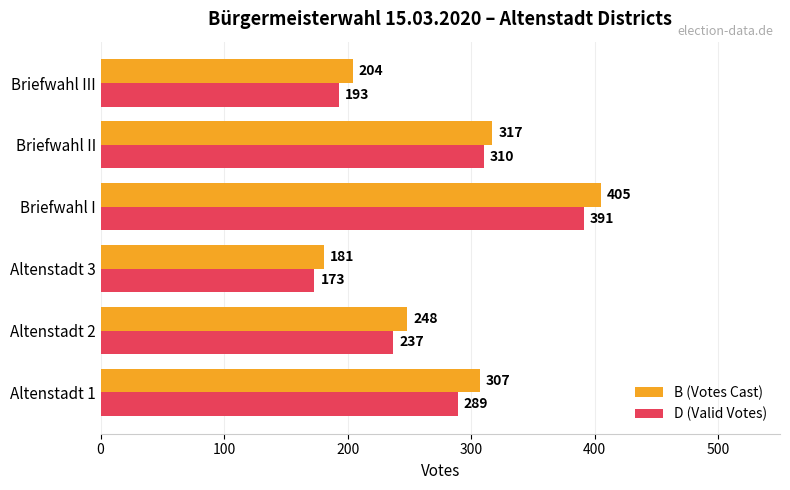

What is the spread (max minus min) of values at Altenstadt 1?

18